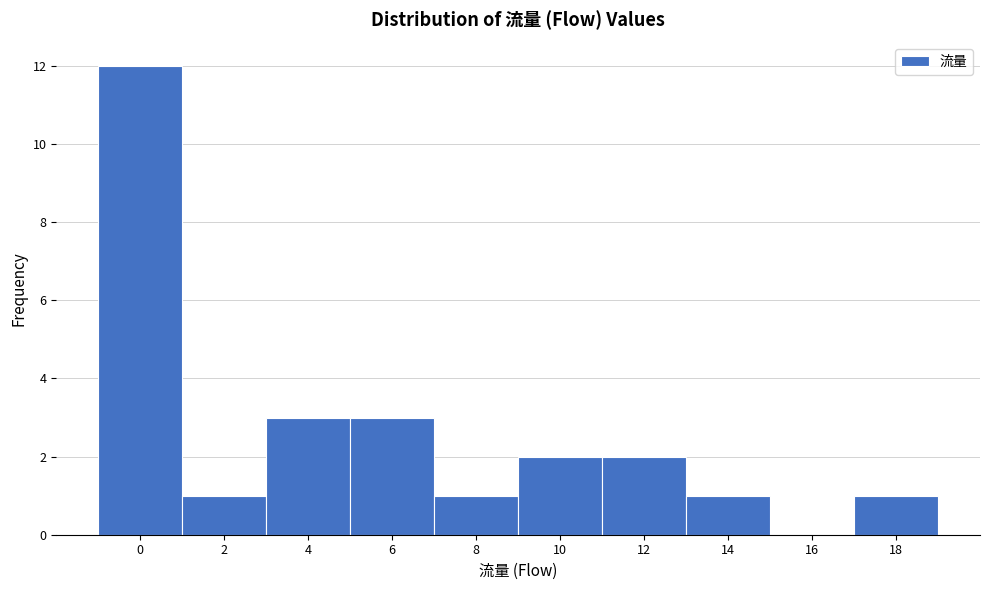

Reading right to left, what are all the values shown in this chart?

18=1	16=0	14=1	12=2	10=2	8=1	6=3	4=3	2=1	0=12